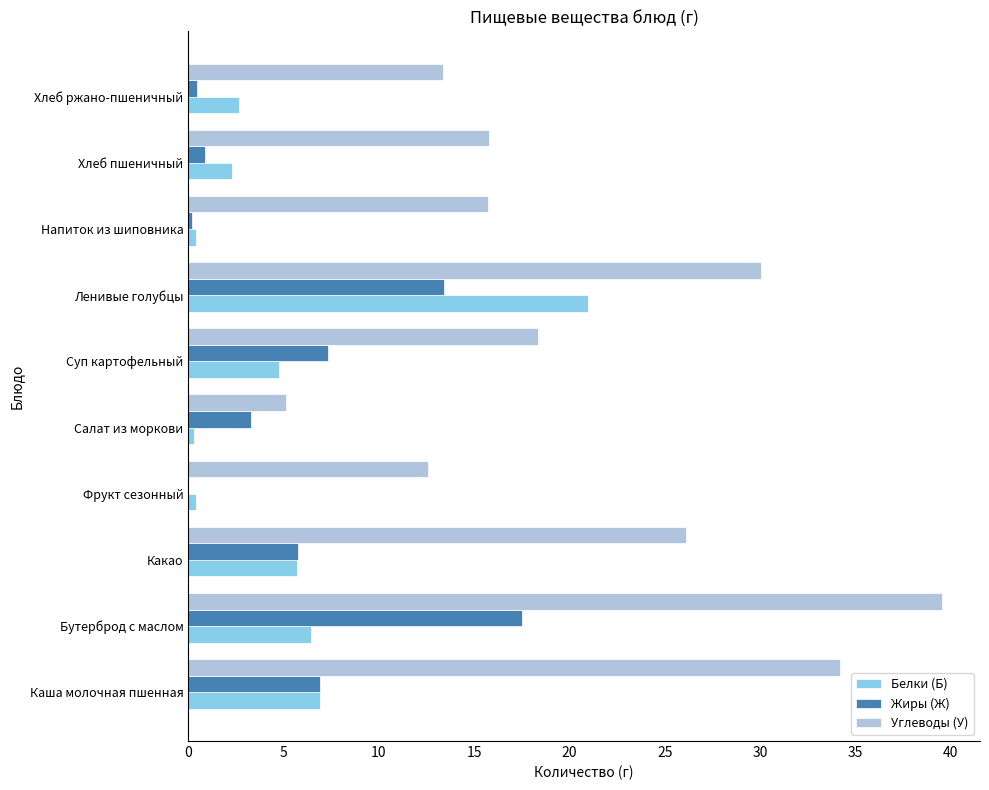

Is the value of Белки (Б) at Фрукт сезонный greater than the value of Углеводы (У) at Бутерброд с маслом?

No